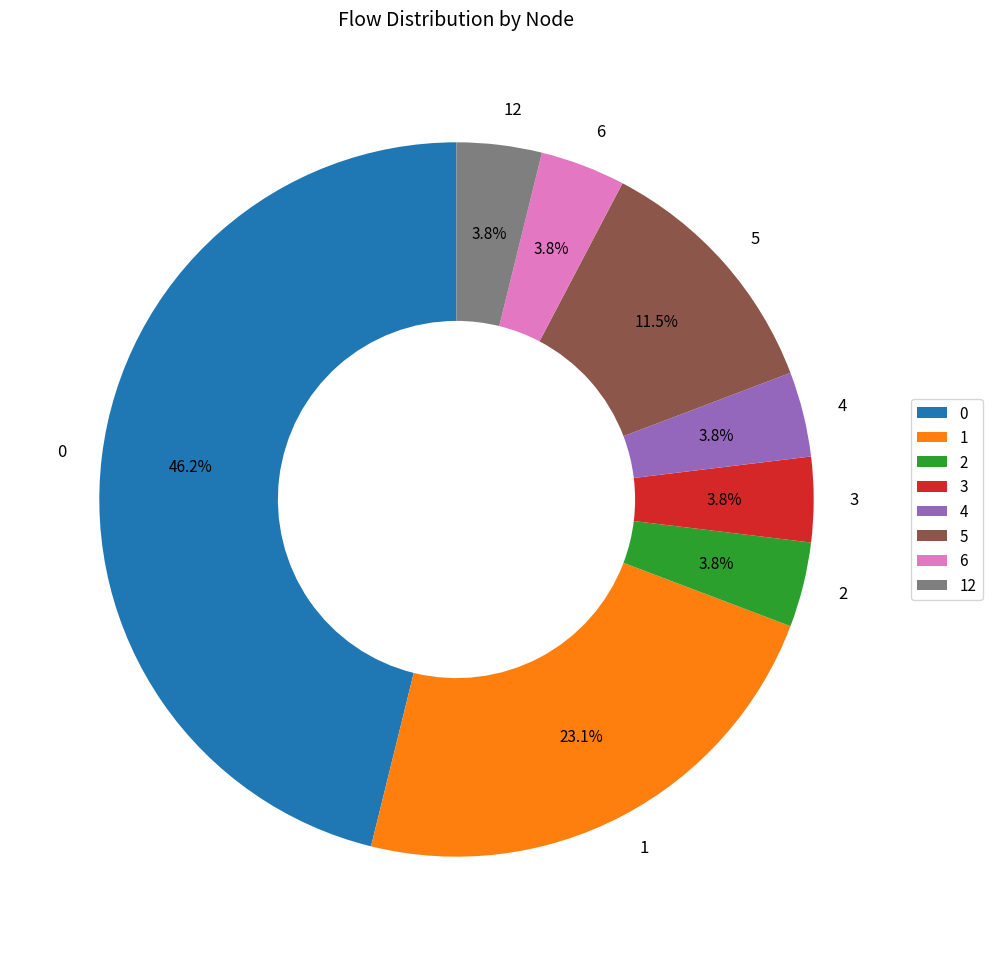

Approximately how many times larger is the value at 1 compared to 5?

2.0